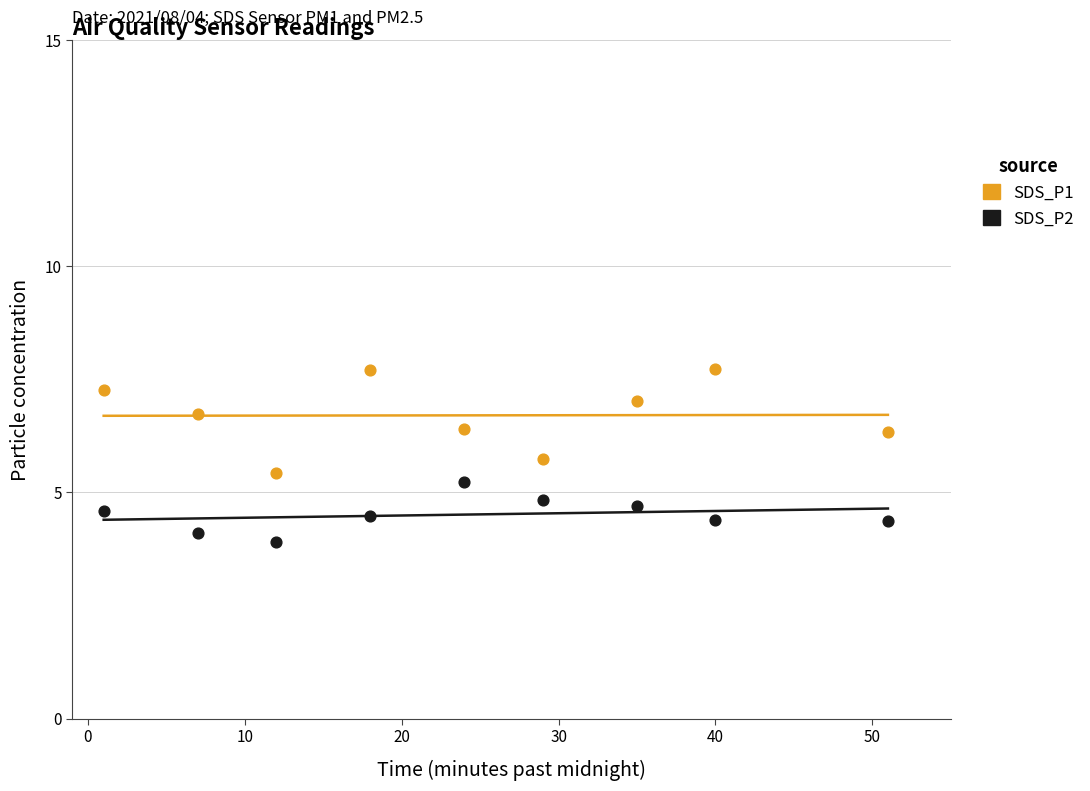

What is the X range (max minus min) for the scatter plot?

50.0